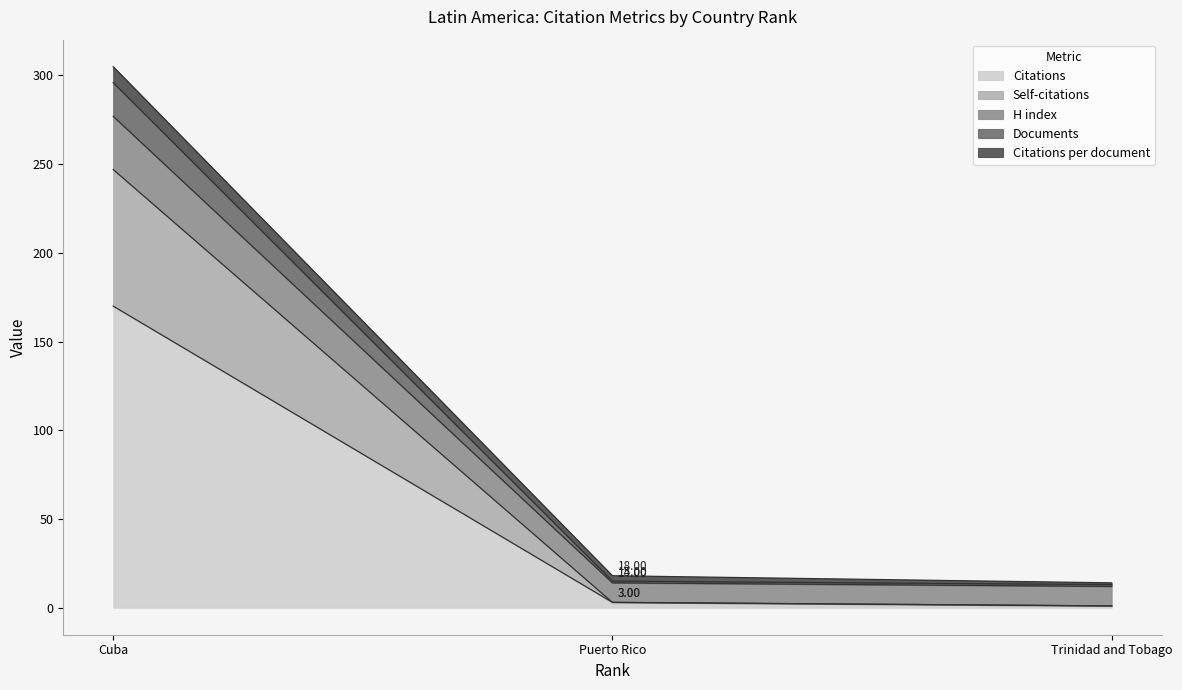

At which label does Citations reach its peak?

Cuba